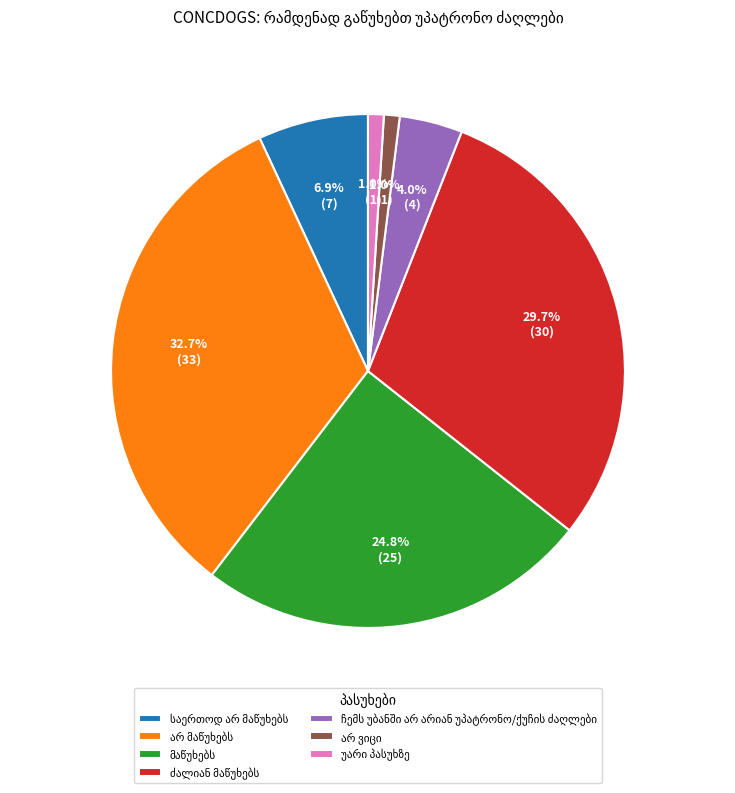

Is there a majority slice in this chart?

No